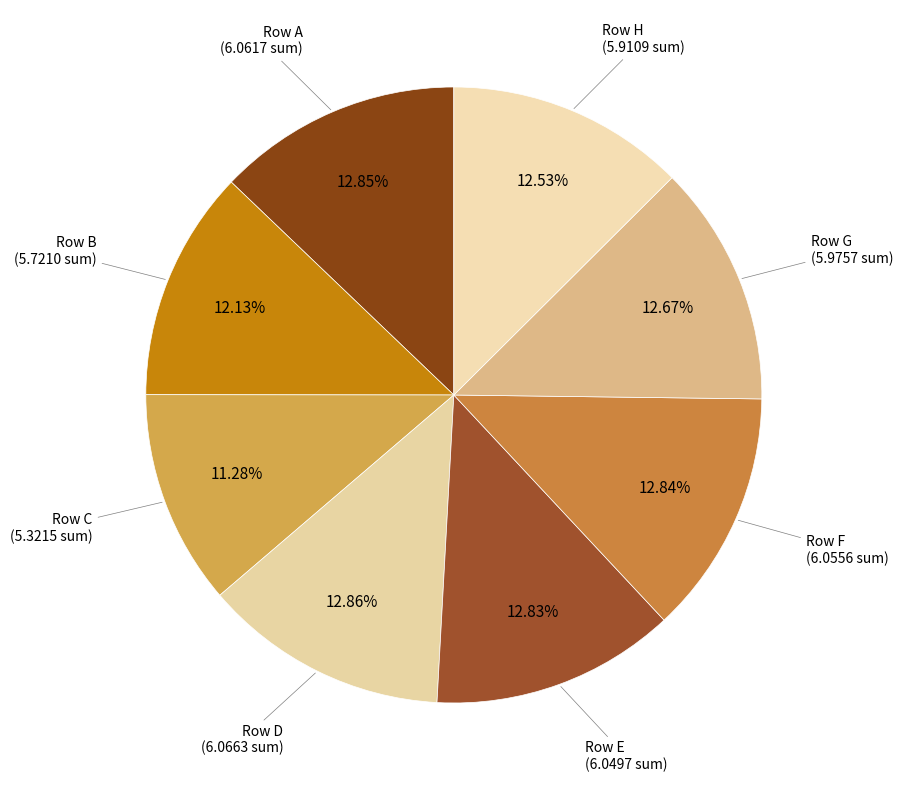

Count the number of slices in the pie.

8